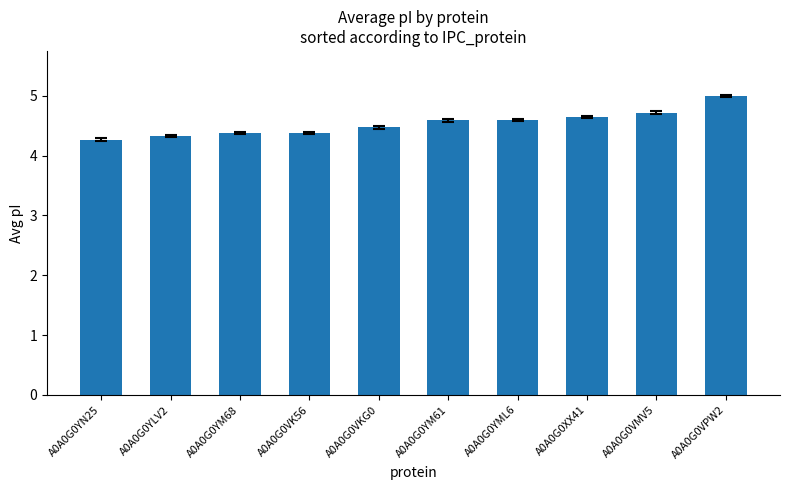

What is the change in value from A0A0G0YM61 to A0A0G0VMV5?

+0.1